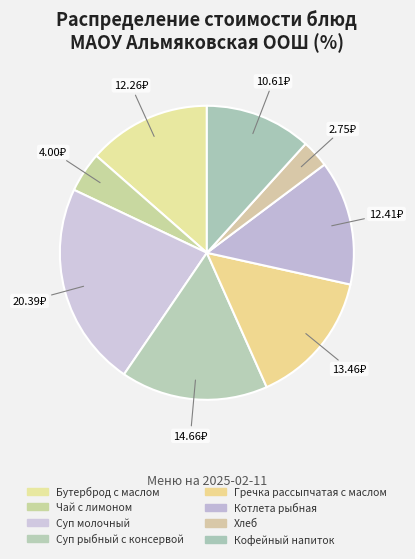

What is the change in value from Котлета рыбная to Хлеб?

-9.7